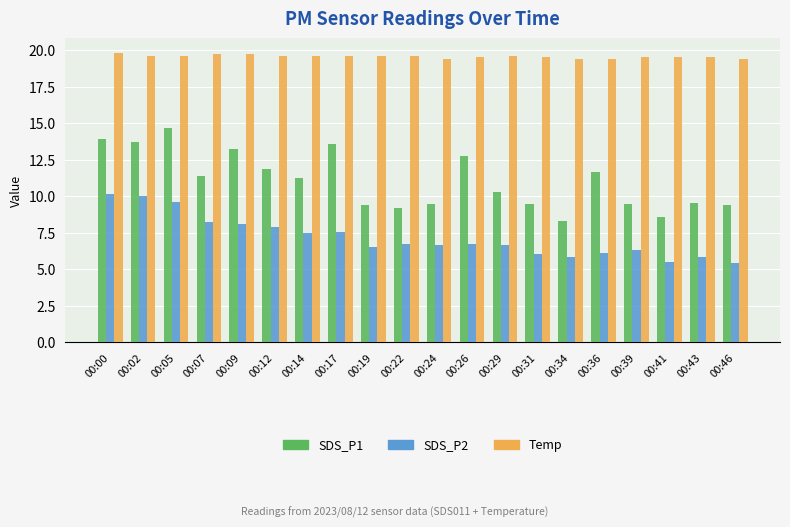

Are the bars grouped side by side (vs. stacked)?

Yes